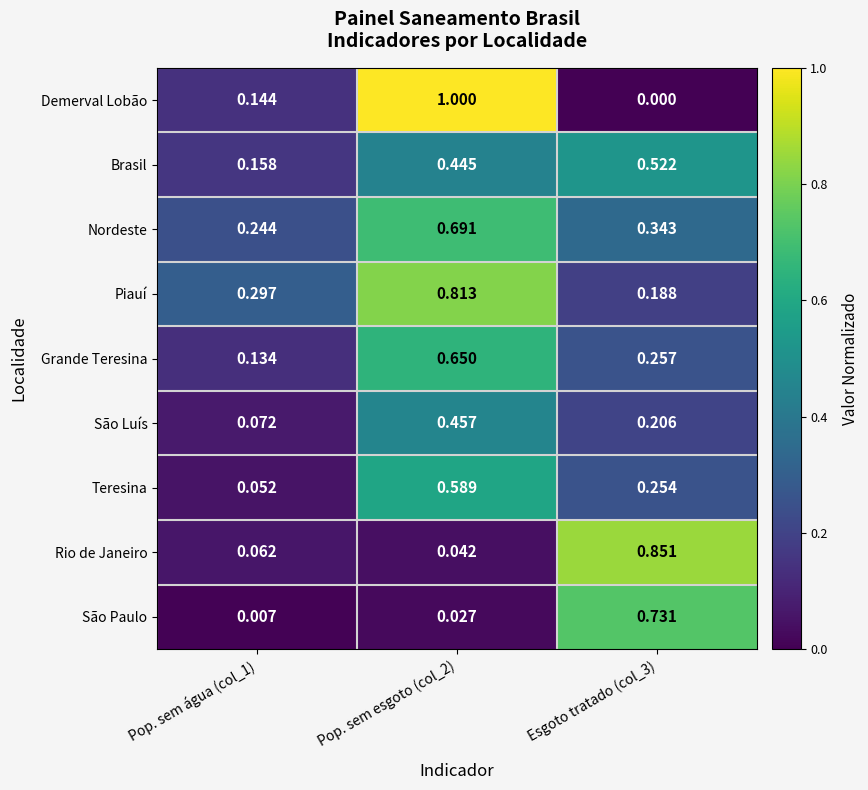

Which series has the largest total across all categories?

Piauí